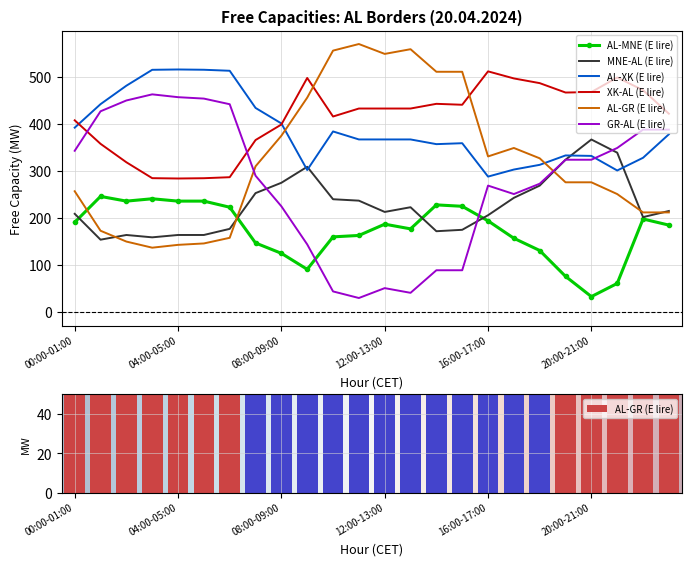

Is the value of AL-GR (E lire) at 15:00-16:00 greater than the value of MNE-AL (E lire) at 07:00-08:00?

Yes